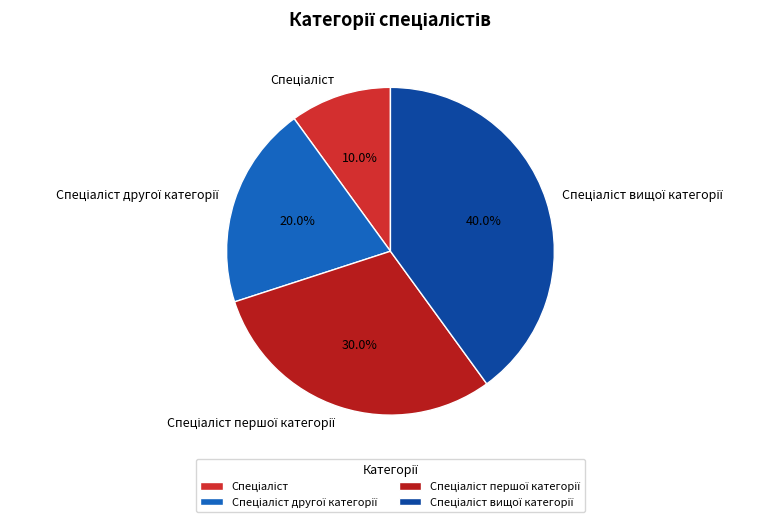

Is there any slice that represents more than half of the pie?

No